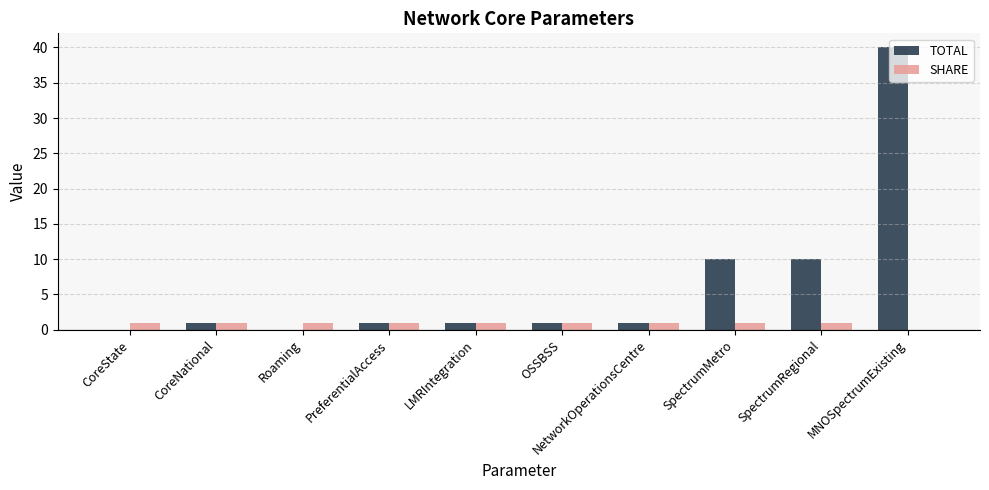

What is the sum of all TOTAL values?

65